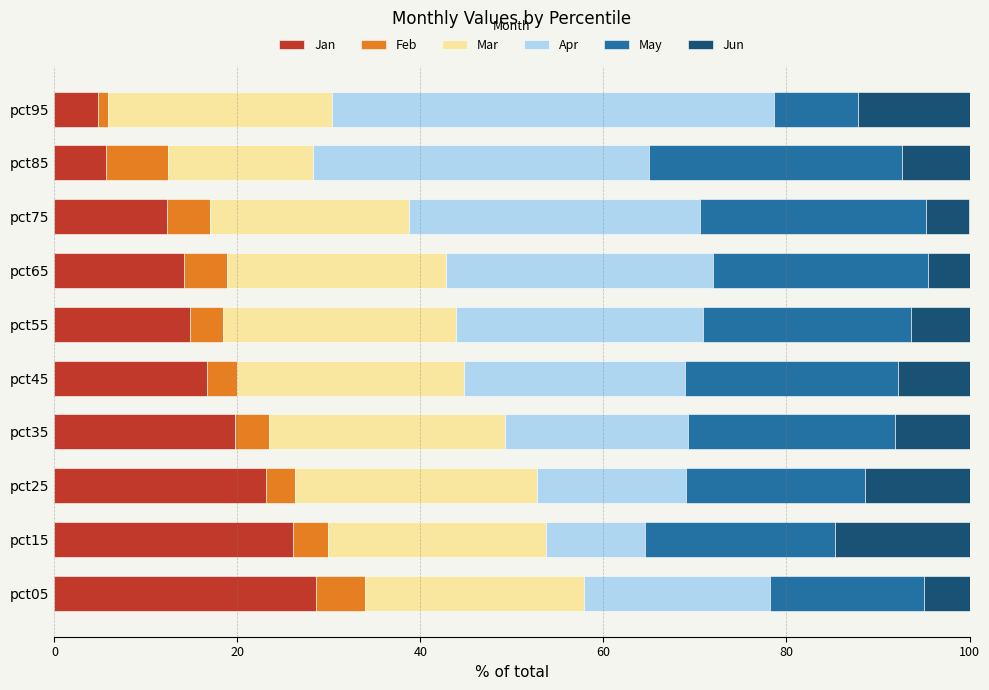

What is the difference between the second highest and second lowest values in the Jan series?

20.4